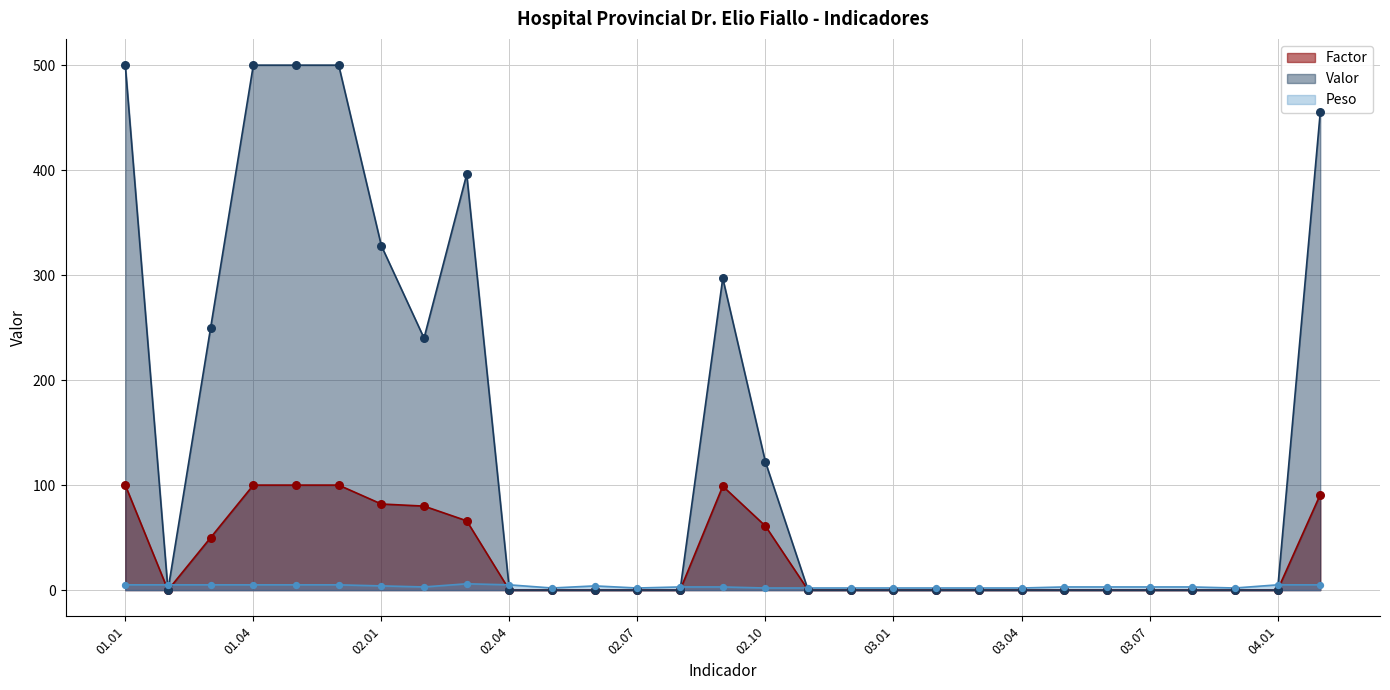

At how many categories does at least one series exceed 188?

10